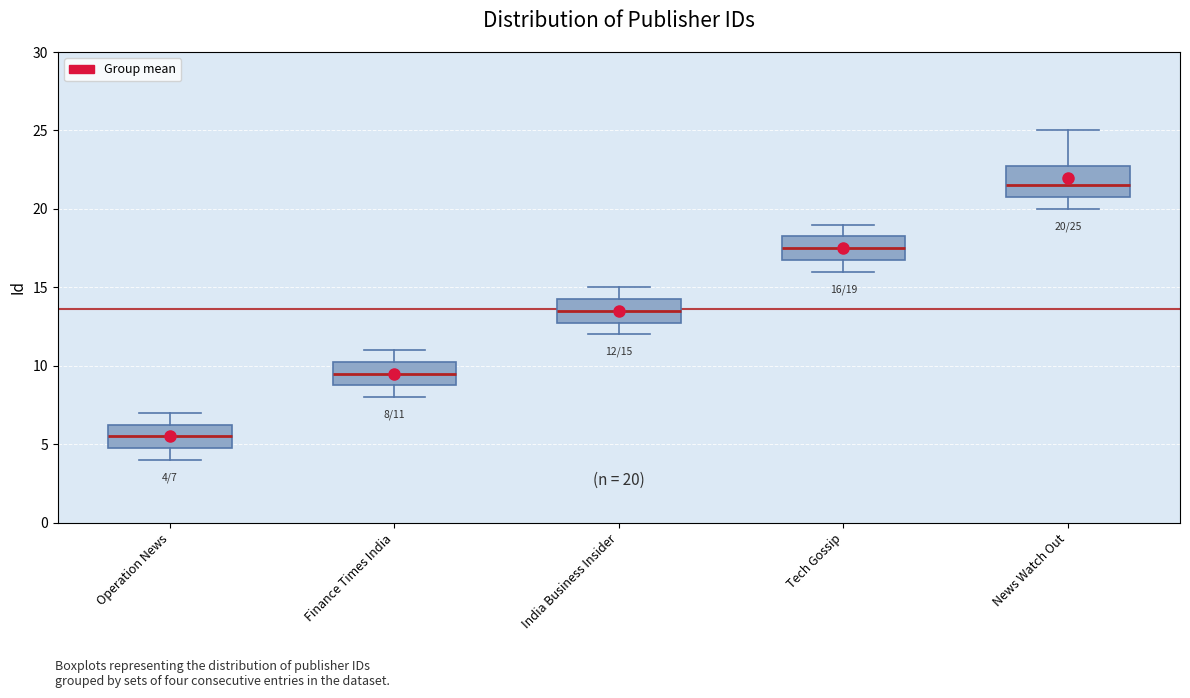

Which box is the tallest, from its lower edge to its upper edge?

News Watch Out